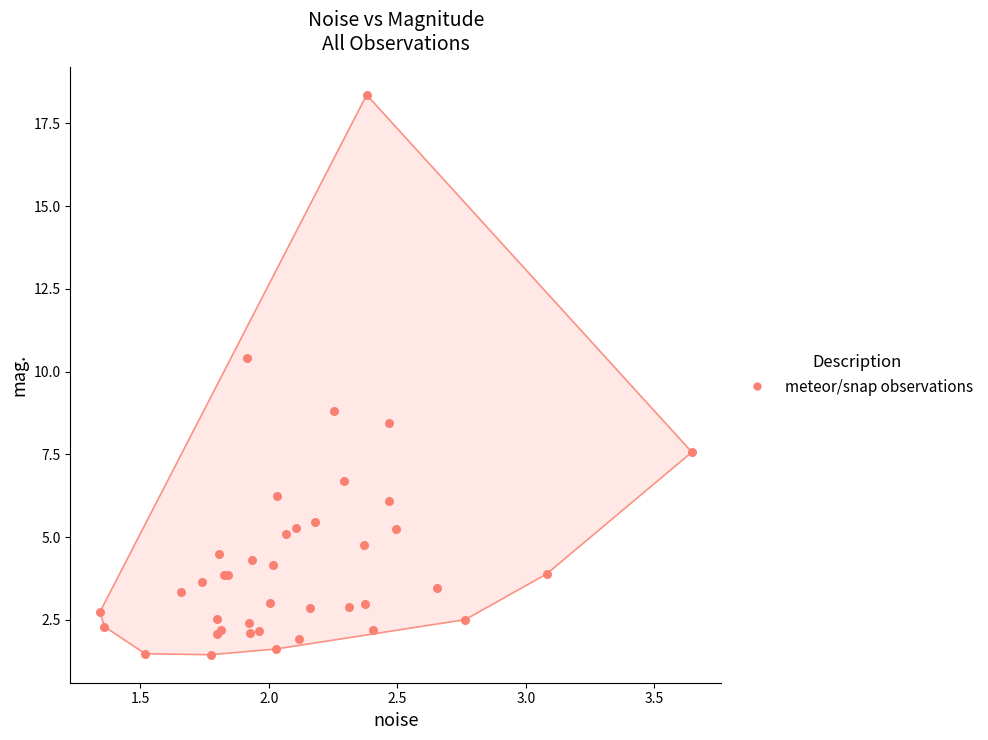

What Y value in the scatter plot is closest to 9?

8.8